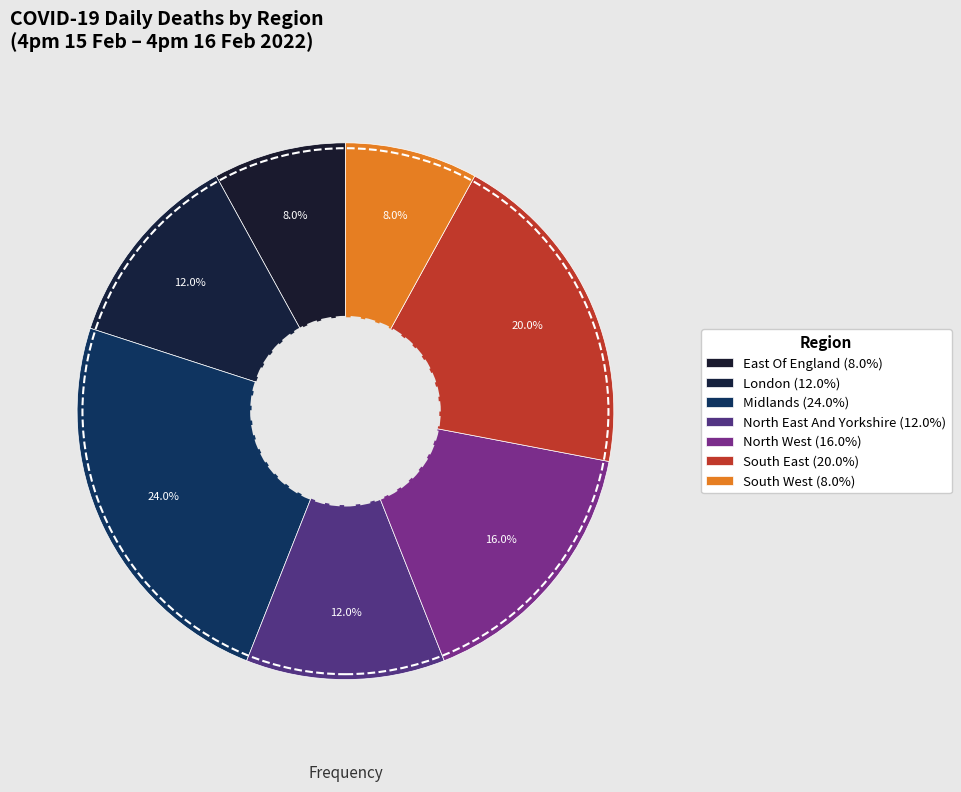

How many slices are in this pie chart?

7